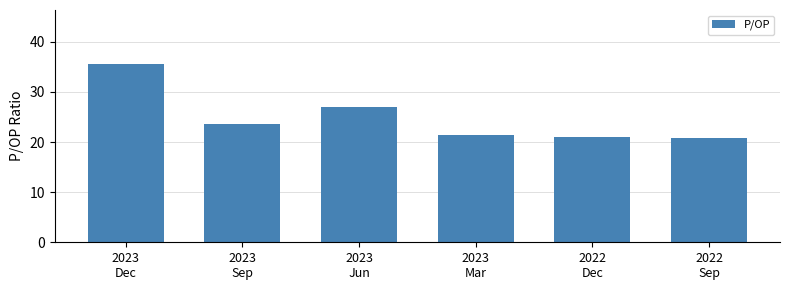

Does the chart contain any negative values?

No